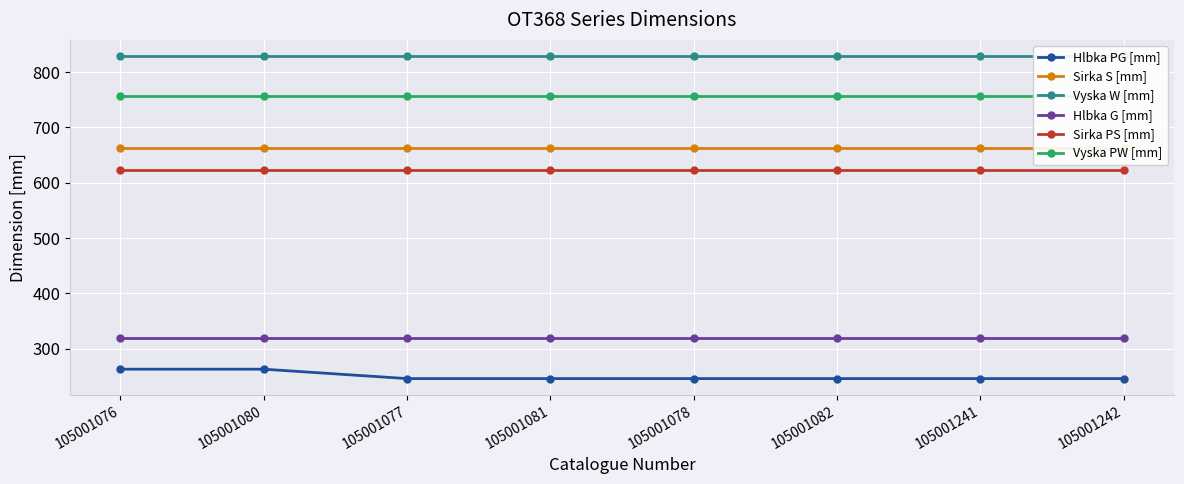

Reading right to left, transcribe all the data shown in this chart.

Hlbka PG [mm]: 105001242=246	105001241=246	105001082=246	105001078=246	105001081=246	105001077=246	105001080=263	105001076=263
Sirka S [mm]: 105001242=662	105001241=662	105001082=662	105001078=662	105001081=662	105001077=662	105001080=662	105001076=662
Vyska W [mm]: 105001242=829	105001241=829	105001082=829	105001078=829	105001081=829	105001077=829	105001080=829	105001076=829
Hlbka G [mm]: 105001242=320	105001241=320	105001082=320	105001078=320	105001081=320	105001077=320	105001080=320	105001076=320
Sirka PS [mm]: 105001242=623	105001241=623	105001082=623	105001078=623	105001081=623	105001077=623	105001080=623	105001076=623
Vyska PW [mm]: 105001242=756	105001241=756	105001082=756	105001078=756	105001081=756	105001077=756	105001080=756	105001076=756